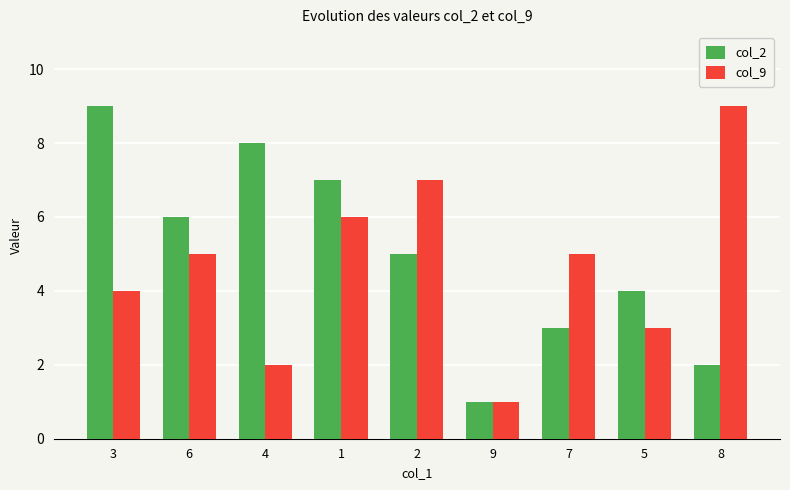

Which series has the largest total across all categories?

col_2